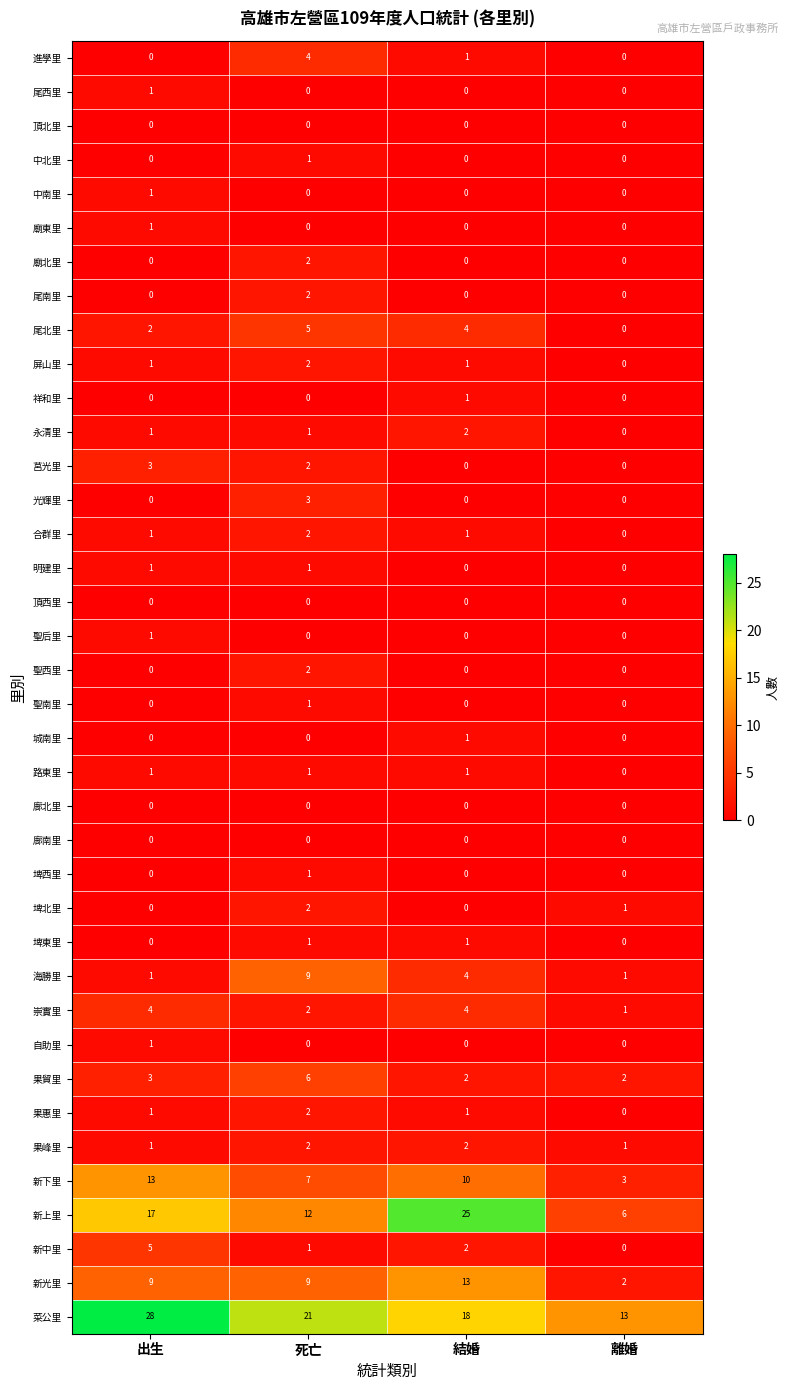

What is the difference between the maximum and minimum values in the 崇實里 series?

3